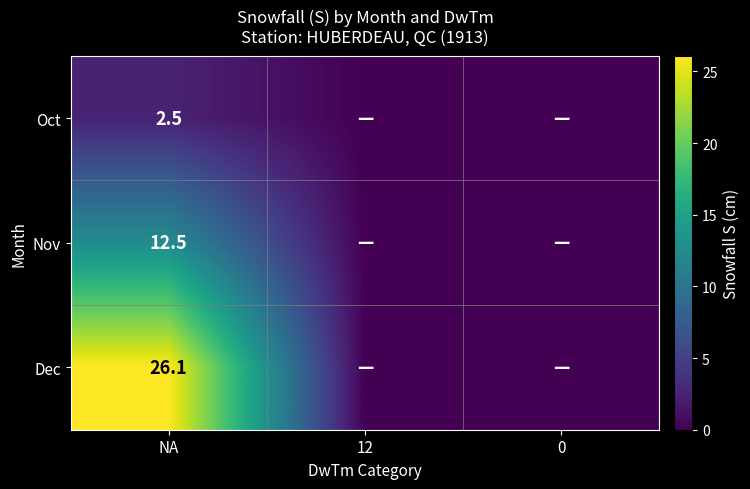

Rank the series at NA from lowest to highest value.

Oct, Nov, Dec